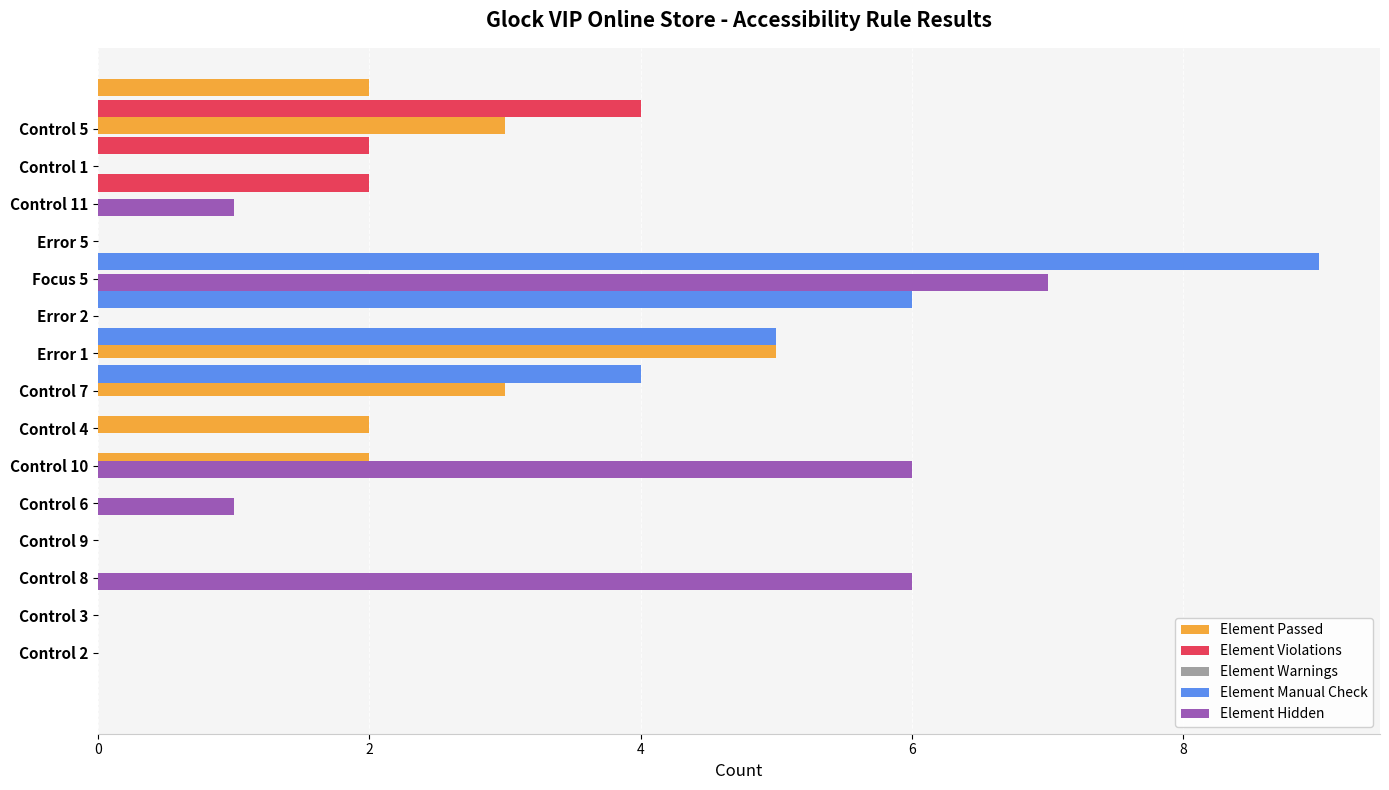

Which series has the largest range (max minus min)?

Element Manual Check